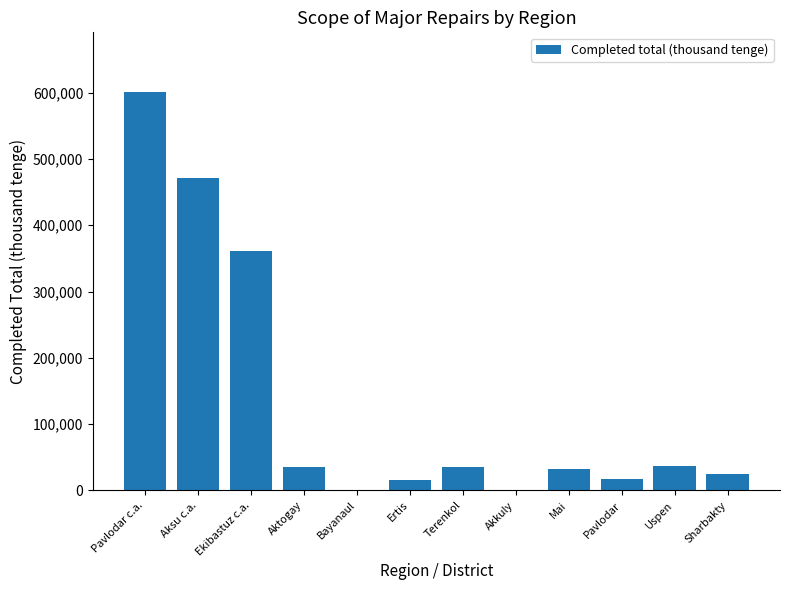

The value at Ertis is 15337. True or false?

True